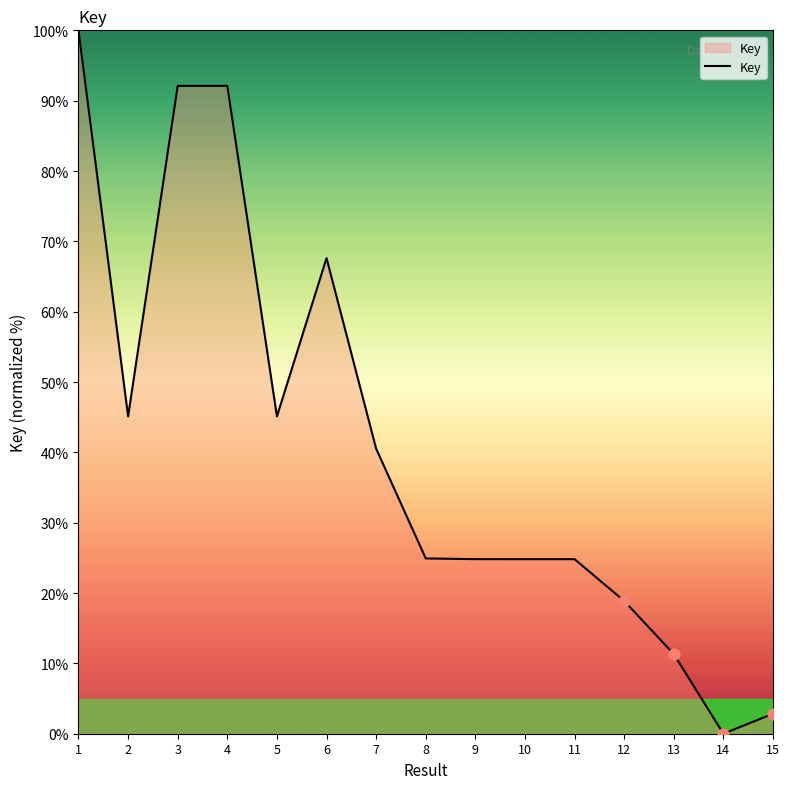

Approximately how many times larger is the value at 4 compared to 7?

2.3